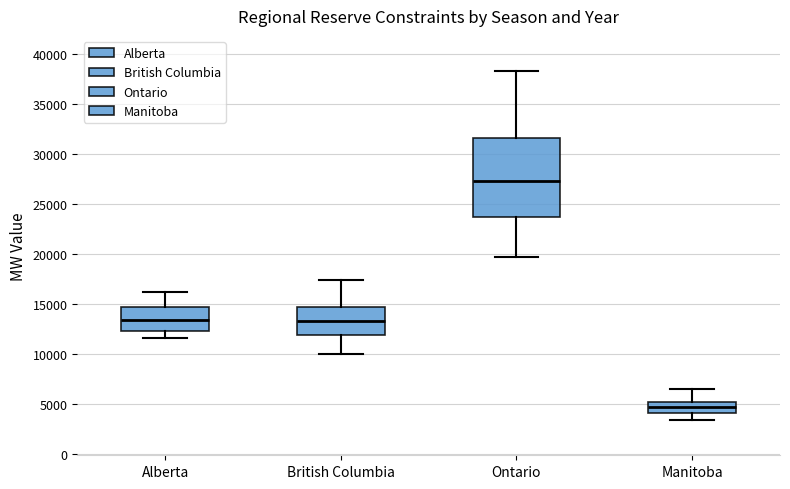

Where does the median line of the box for Ontario sit on the y-axis? The values are not printed on the chart, so give them approximately, as read against the axis.

27500